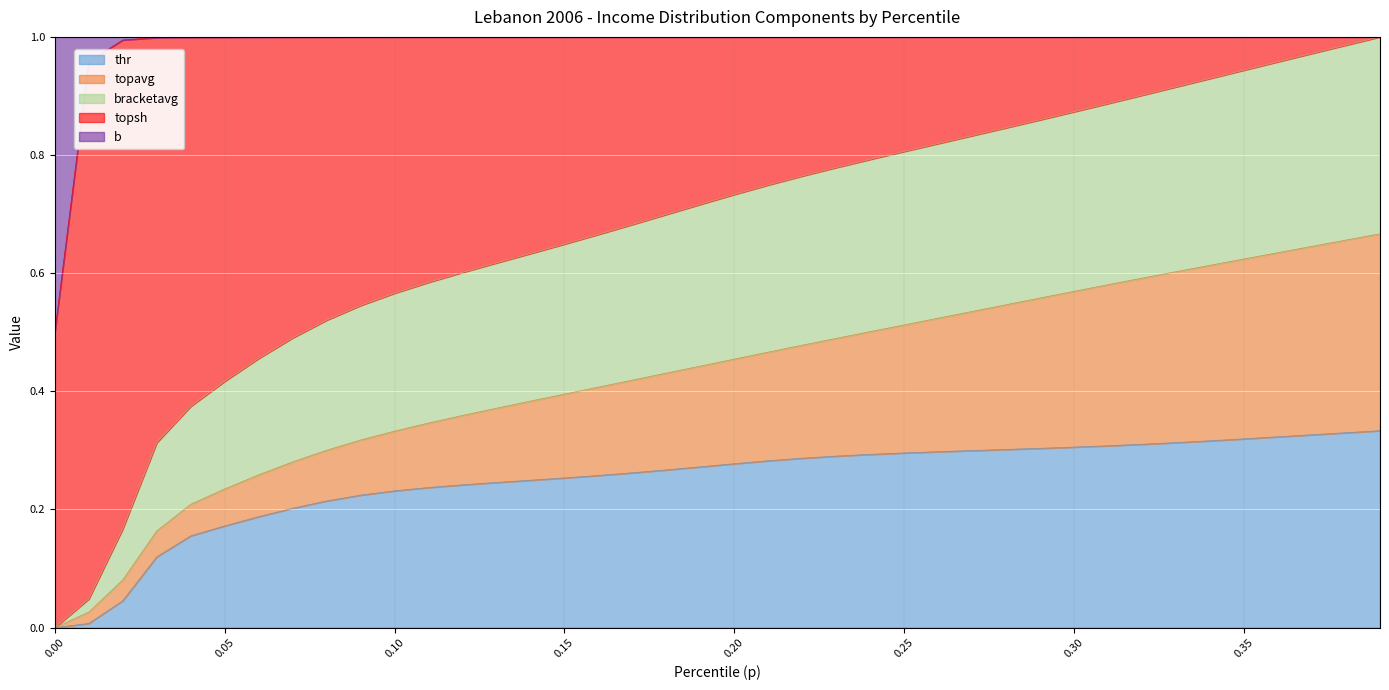

How many values in thr are above zero?

39